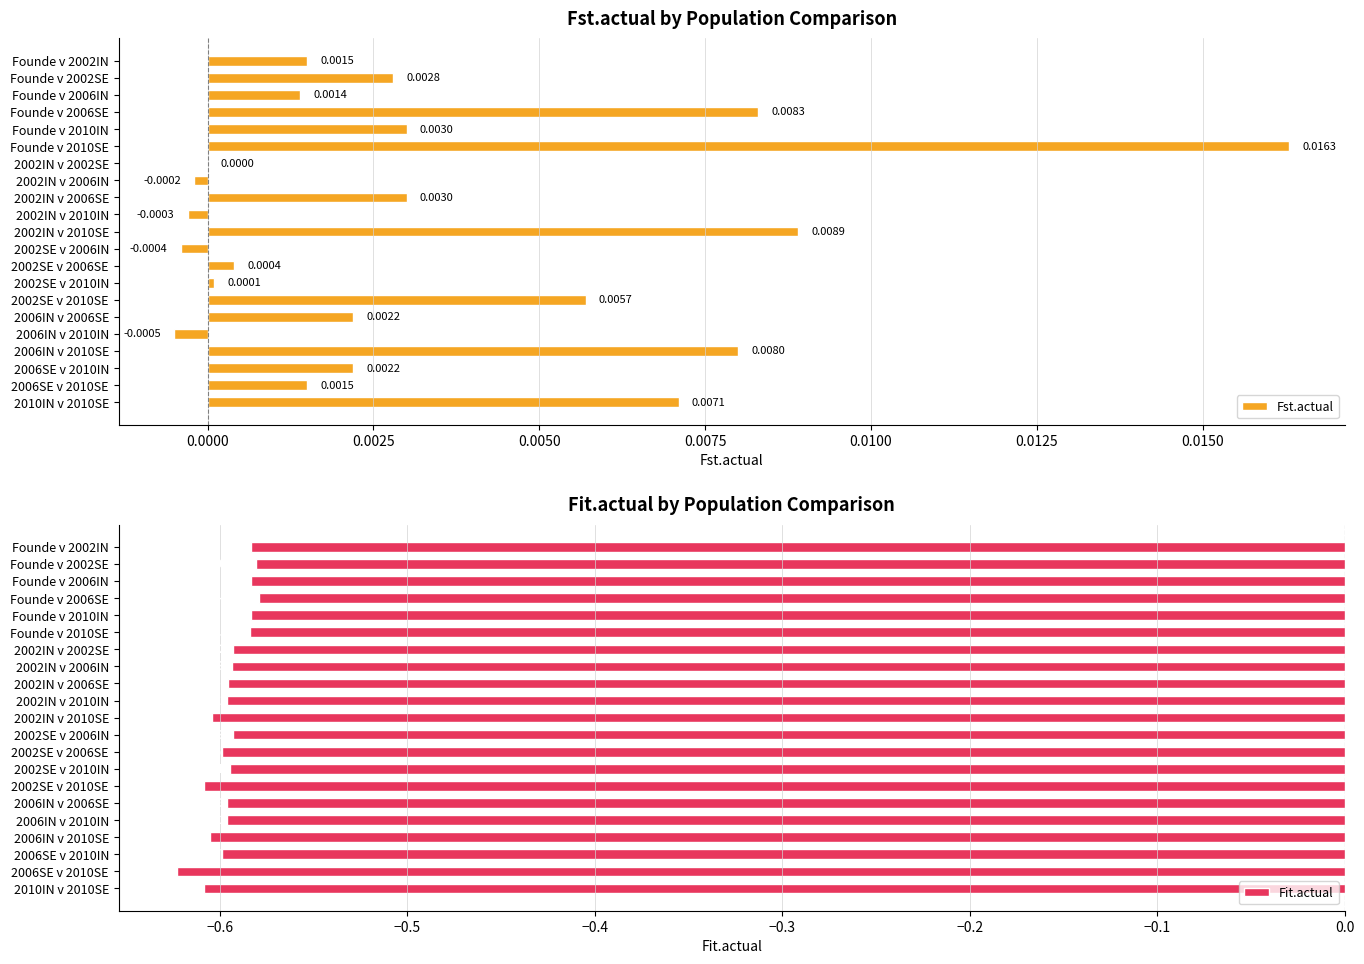

The value of Fst.actual at 2002SE v 2006IN is -0.0. True or false?

True